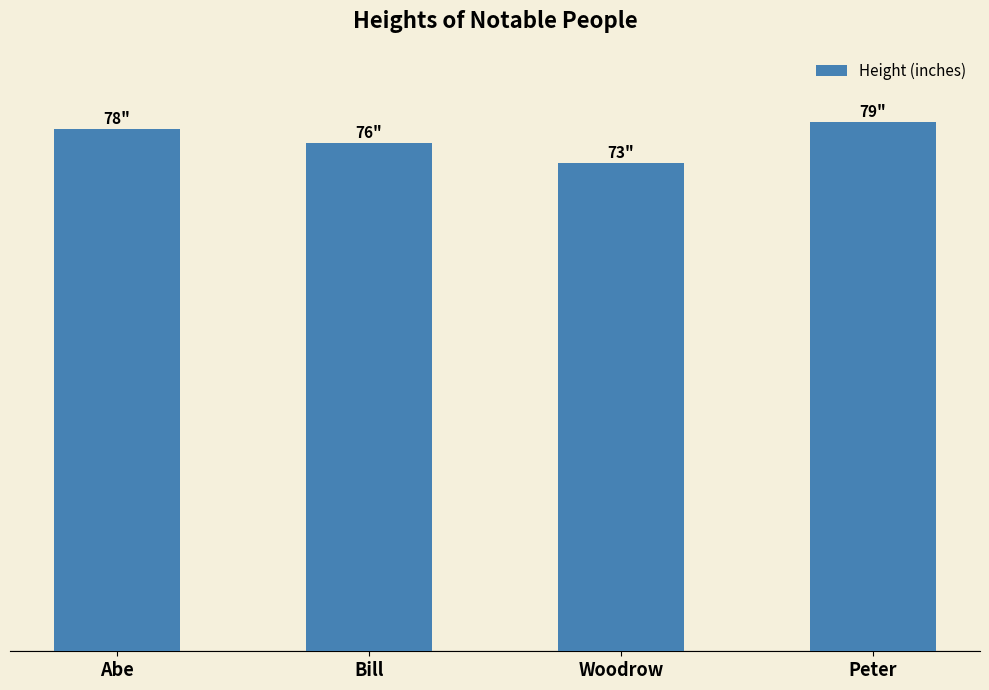

Rank the categories by value from highest to lowest.

Peter, Abe, Bill, Woodrow